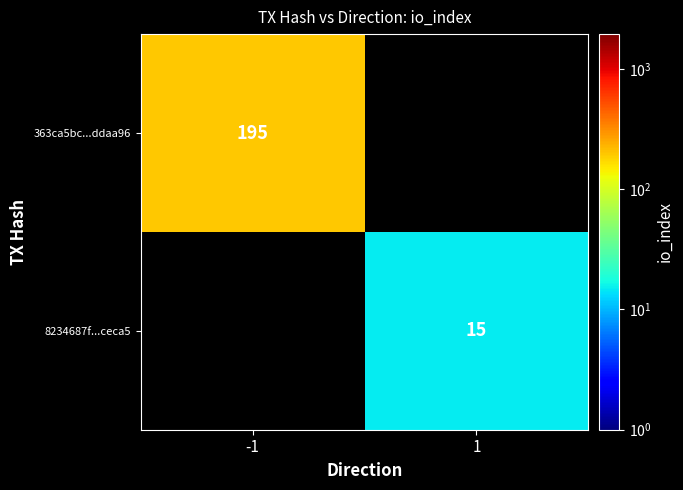

True or false: 363ca5bc...ddaa96 has a value of 195 at -1.

True